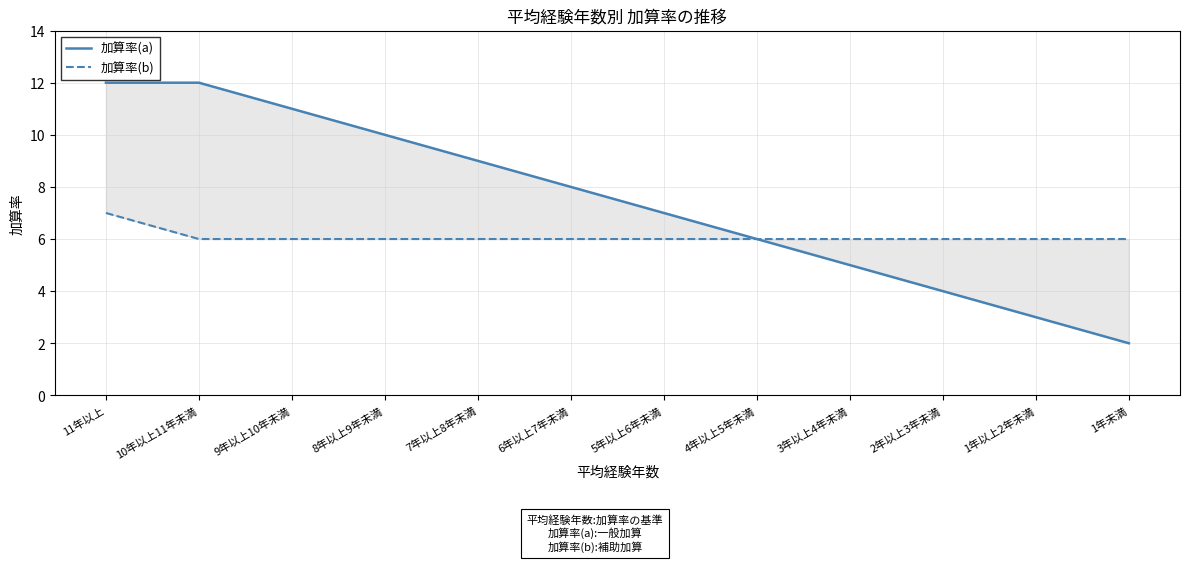

How many data points does each series have?

12